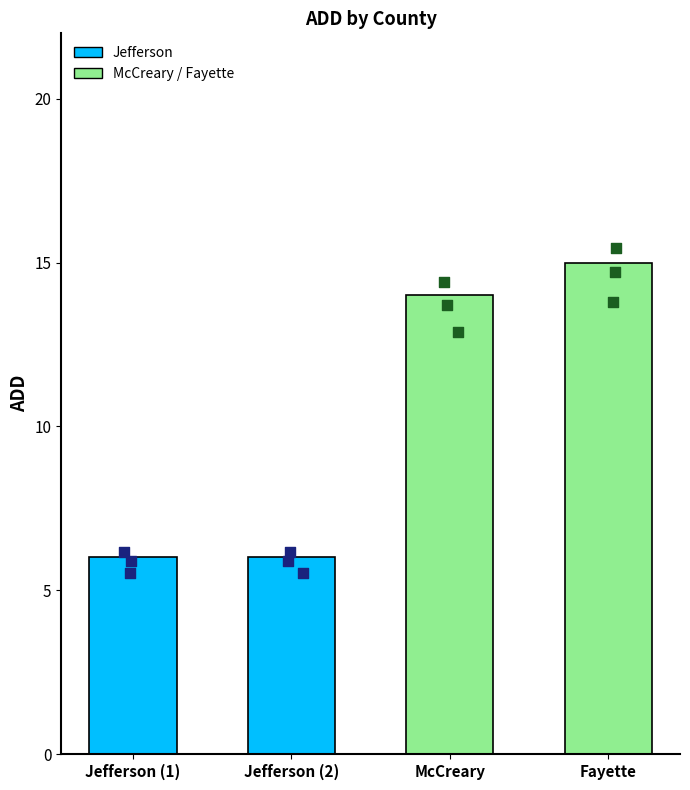

What is the ratio of the value at Jefferson (2) to the value at McCreary?

0.4